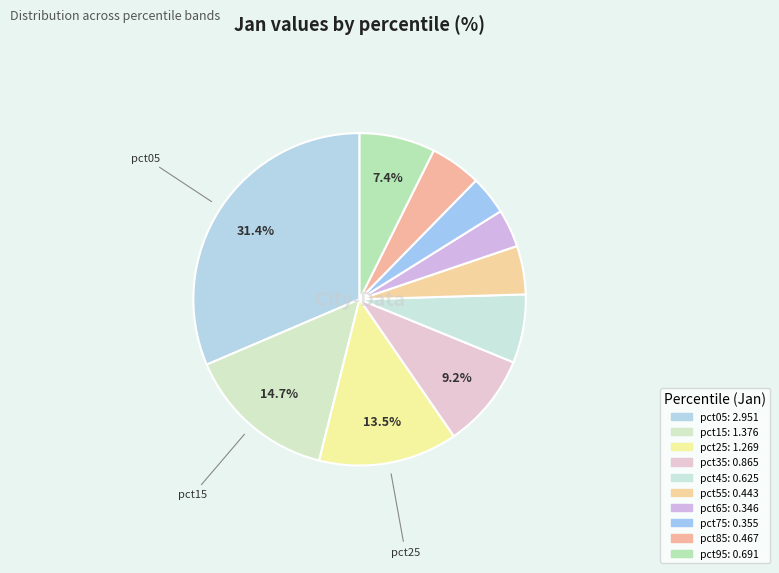

Which category has the biggest portion of the pie?

pct05